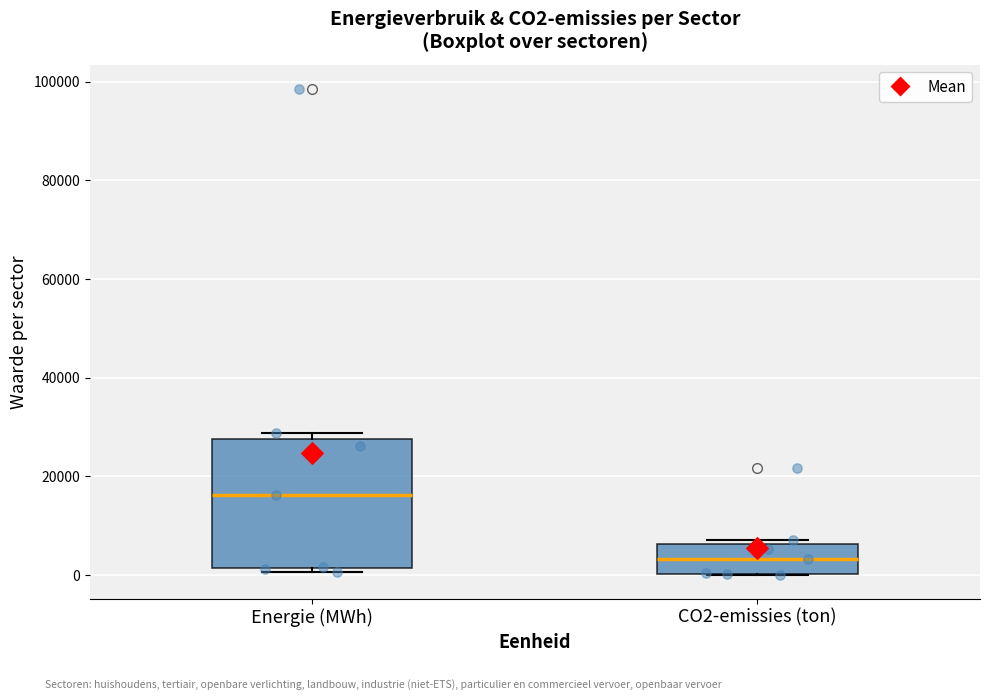

Reading left to right, read every box against the y-axis: the position of its median line, the range the box covers, and the ends of its whiskers. The values are not printed on the chart, so give them approximately, as read against the axis.

Energie (MWh): median 16000, box 2000 to 28000, whiskers 0 to 28000 (just above the box's upper edge)
CO2-emissies (ton): median 4000, box 0 to 6000, whiskers 0 to 8000